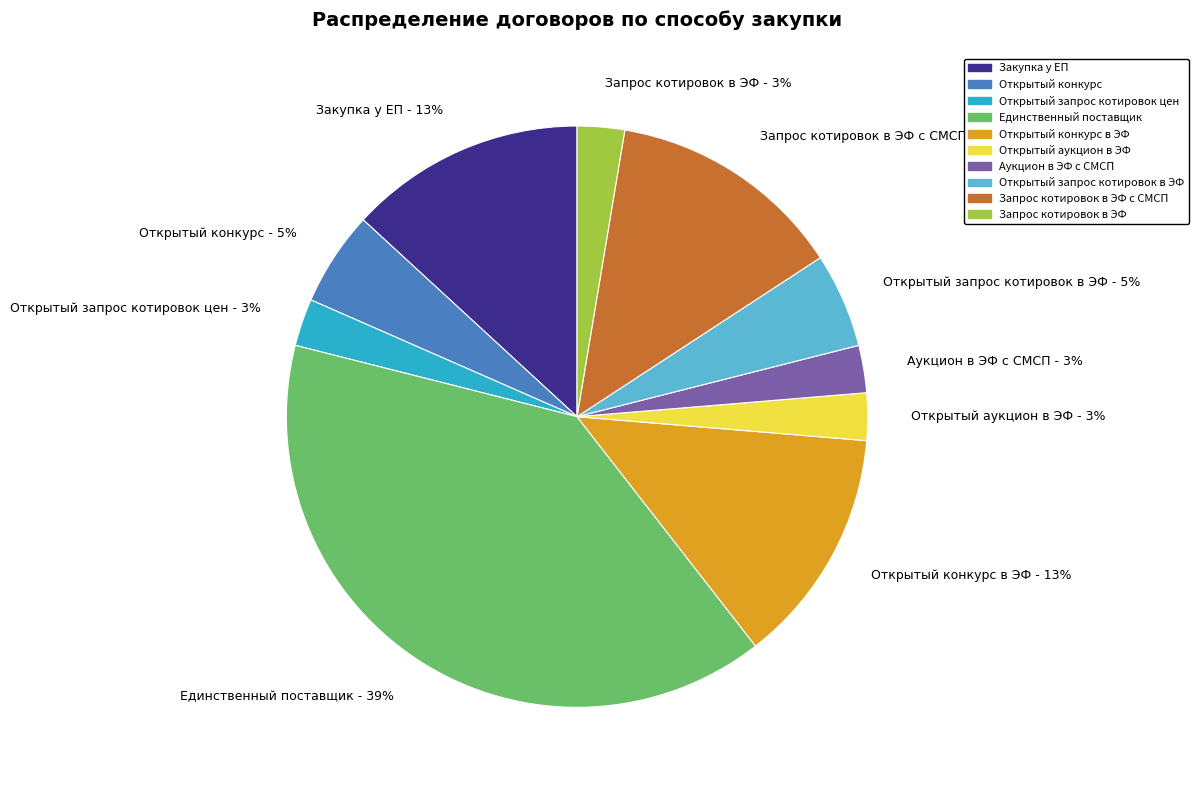

What is the ratio of the value at Открытый конкурс to the value at Запрос котировок в ЭФ с СМСП?

0.4